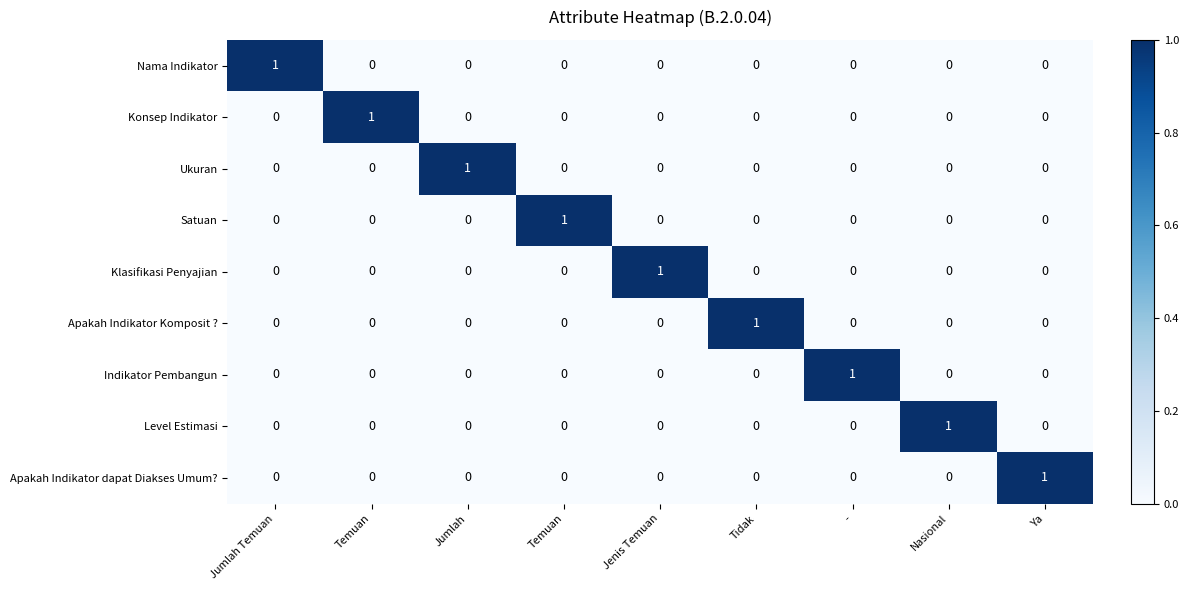

Count the number of data series in this chart.

9